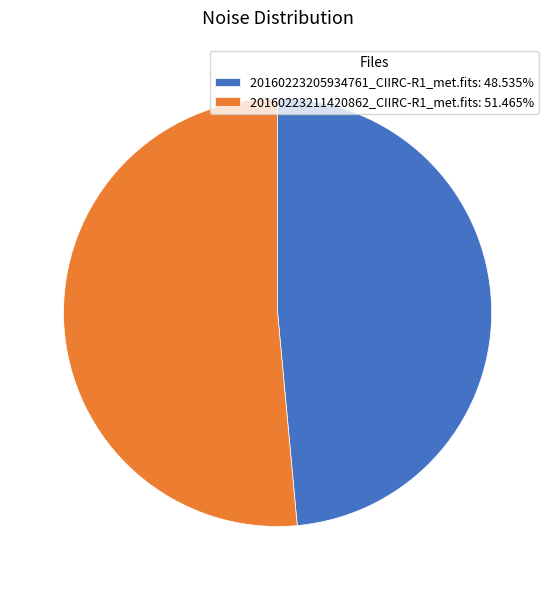

Is the sum of 20160223205934761_CIIRC-R1_met.fits: 48.535% and 20160223211420862_CIIRC-R1_met.fits: 51.465% greater than half?

Yes